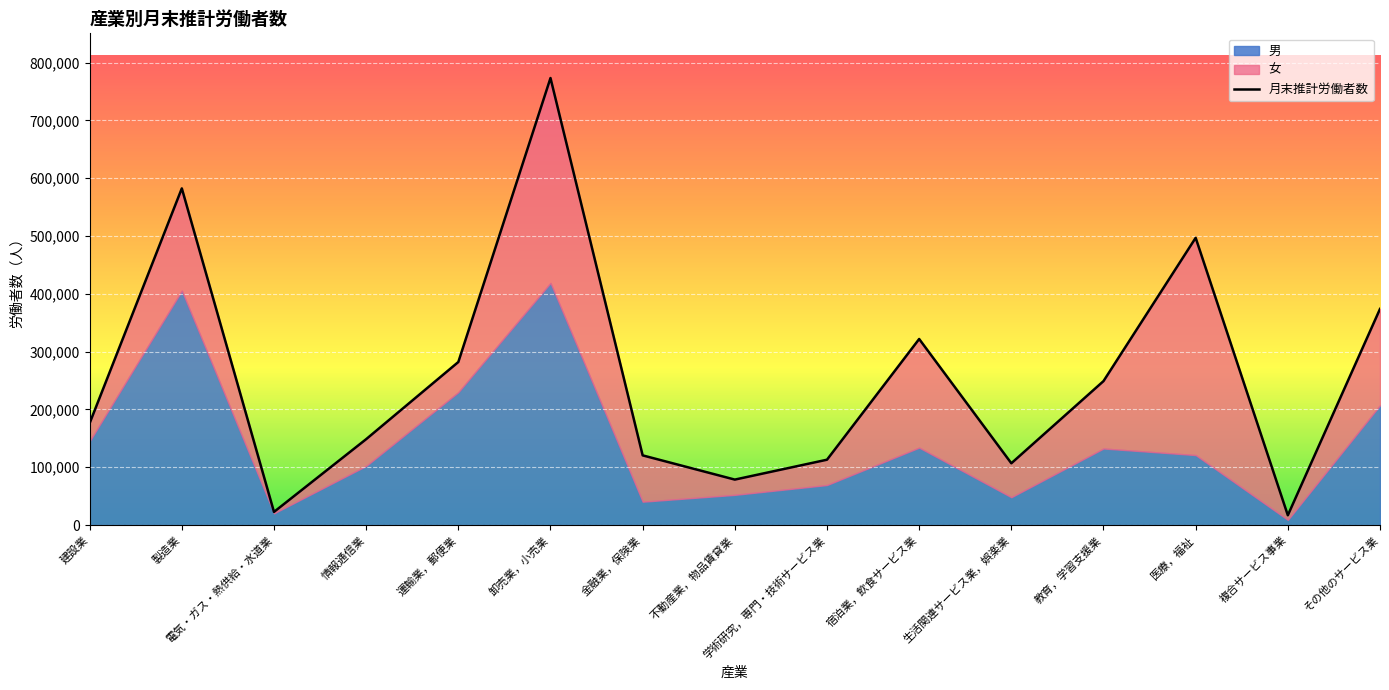

Rank the categories by value from lowest to highest.

複合サービス事業, 電気・ガス・熱供給・水道業, 不動産業，物品賃貸業, 生活関連サービス業，娯楽業, 学術研究，専門・技術サービス業, 金融業，保険業, 情報通信業, 建設業, 教育，学習支援業, 運輸業，郵便業, 宿泊業，飲食サービス業, その他のサービス業, 医療，福祉, 製造業, 卸売業，小売業